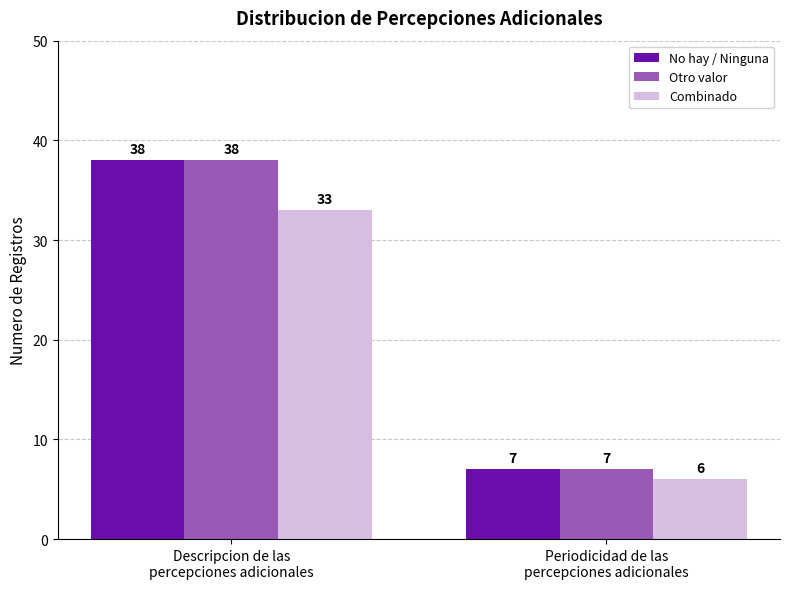

How many bars are there in total?

6